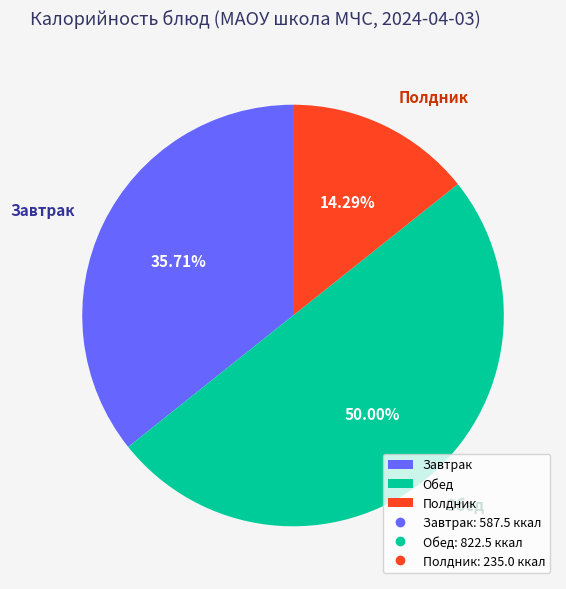

How many slices are in this pie chart?

3